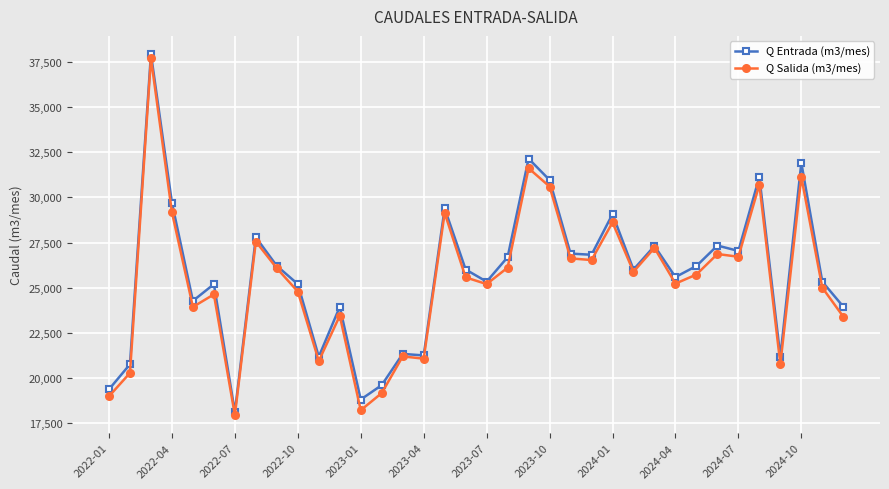

What is the average value of the Q Salida (m3/mes) series?

25379